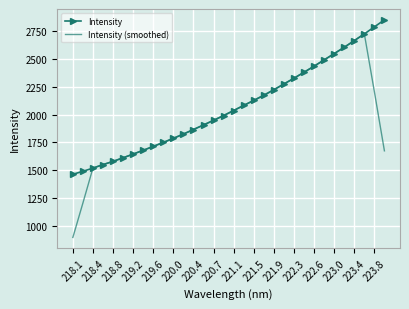

What is the lowest value of the Intensity (smoothed) series?

893.9